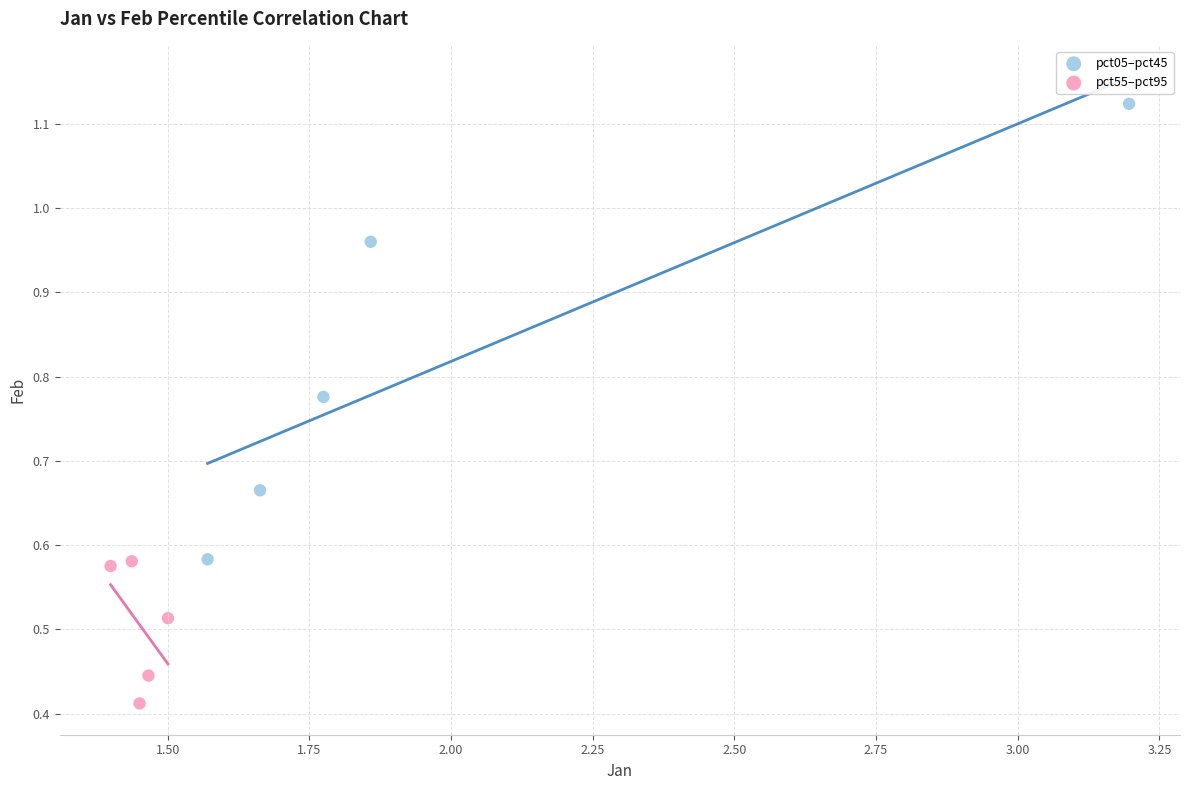

Which series contains the highest Y value?

pct05–pct45